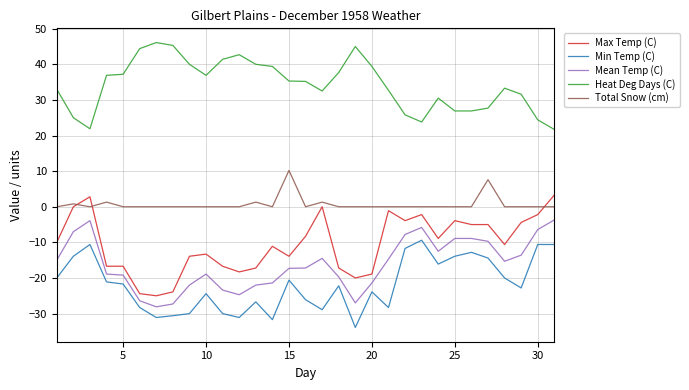

What is the maximum value for Mean Temp (C)?

-3.7